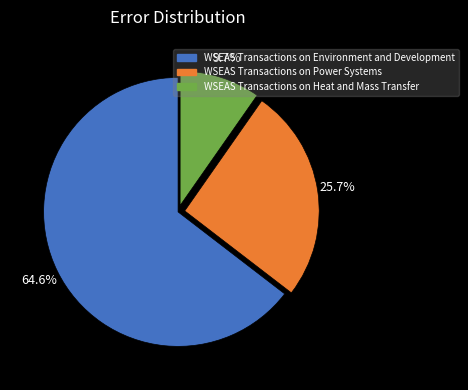

Rank the categories by value from lowest to highest.

WSEAS Transactions on Heat and Mass Transfer, WSEAS Transactions on Power Systems, WSEAS Transactions on Environment and Development